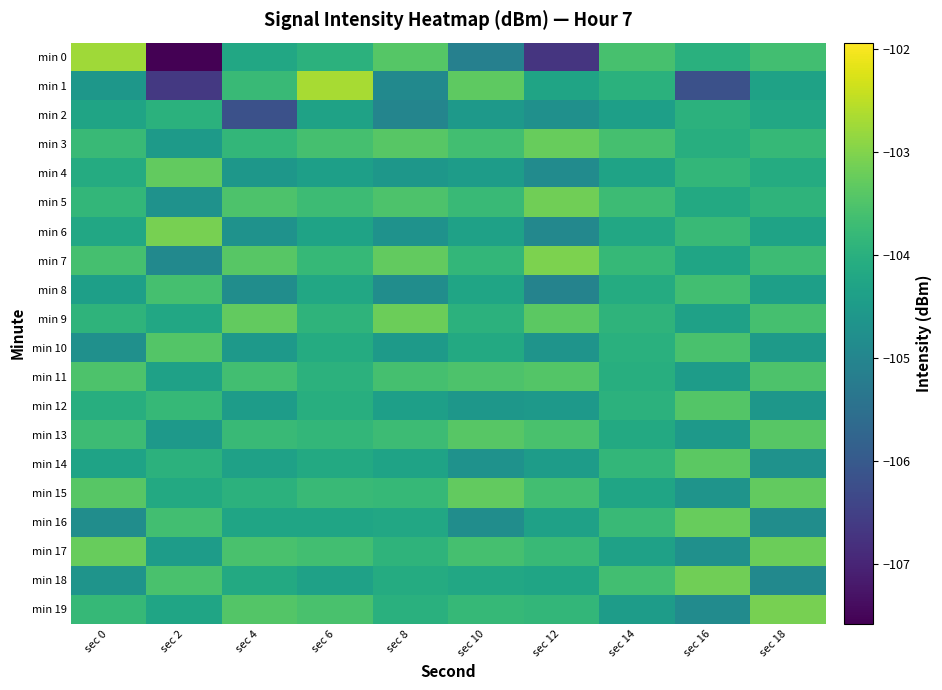

What is the smallest value displayed?

-107.6